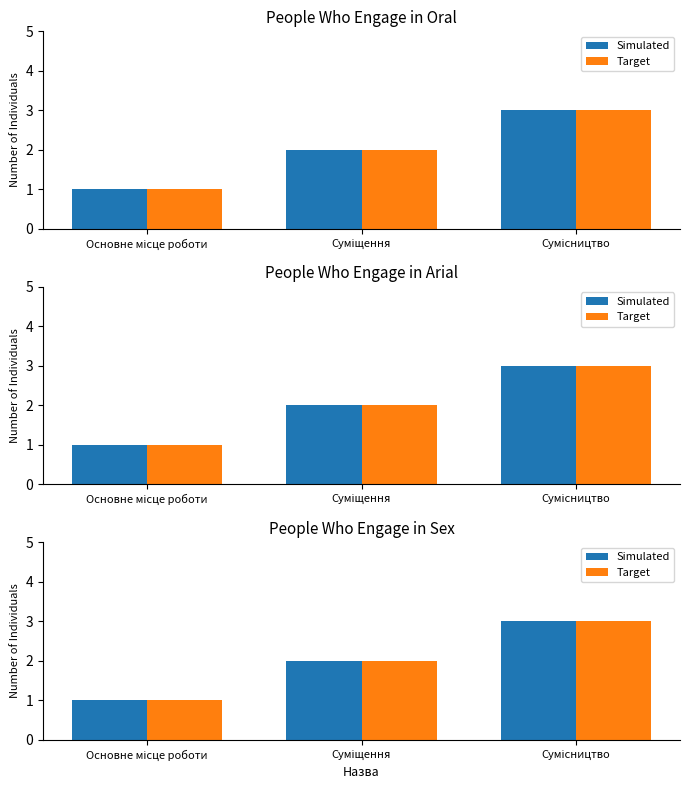

Does the chart contain stacked bars?

No